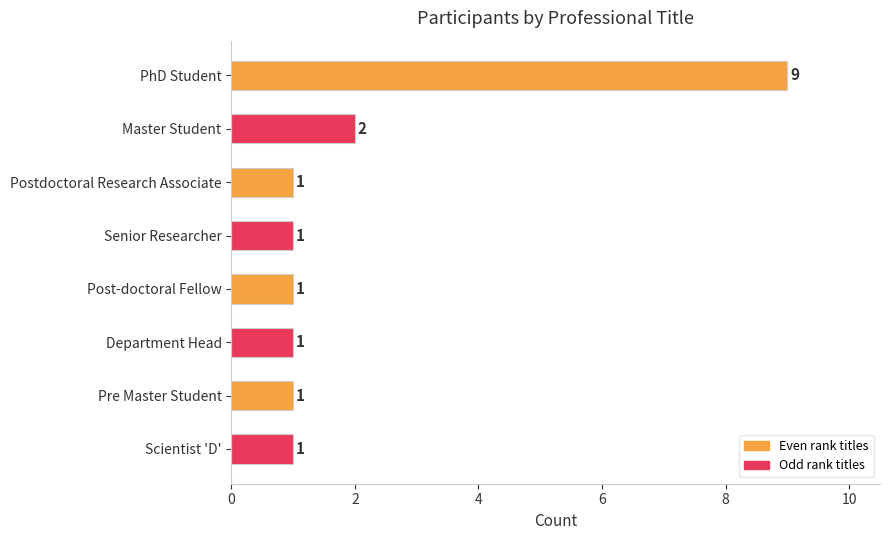

Are the bars grouped side by side (vs. stacked)?

No